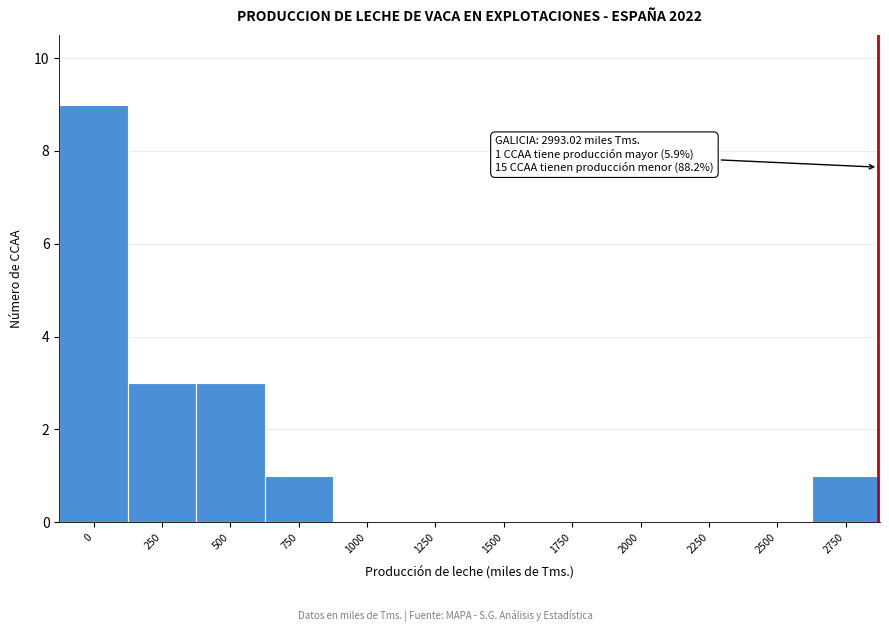

Reading left to right, list all the values displayed in this chart.

0=9	250=3	500=3	750=1	1000=0	1250=0	1500=0	1750=0	2000=0	2250=0	2500=0	2750=1